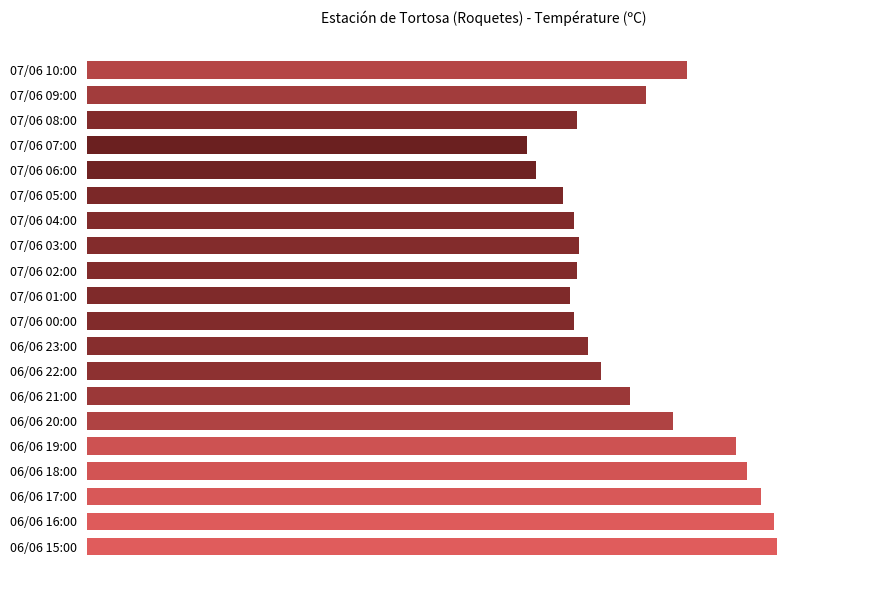

Are the bars horizontal?

Yes